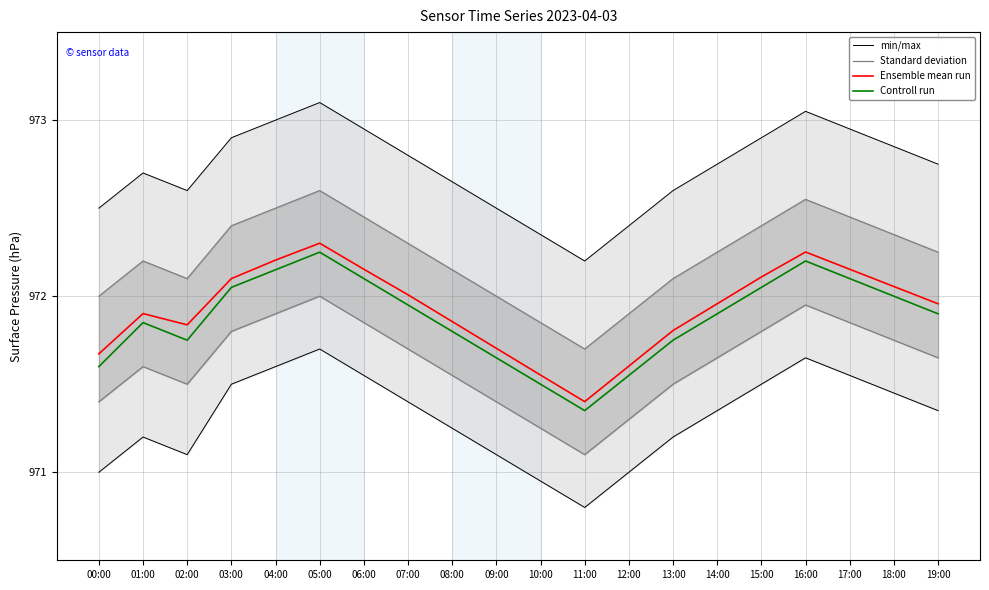

Reading left to right, extract all data points from this chart.

min/max: 00:00=971.0	01:00=971.2	02:00=971.1	03:00=971.5	04:00=971.6	05:00=971.7	06:00=971.5	07:00=971.4	08:00=971.2	09:00=971.1	10:00=971.0	11:00=970.8	12:00=971.0	13:00=971.2	14:00=971.4	15:00=971.5	16:00=971.6	17:00=971.5	18:00=971.5	19:00=971.4
Standard deviation: 00:00=971.4	01:00=971.6	02:00=971.5	03:00=971.8	04:00=971.9	05:00=972.0	06:00=971.9	07:00=971.7	08:00=971.5	09:00=971.4	10:00=971.2	11:00=971.1	12:00=971.3	13:00=971.5	14:00=971.6	15:00=971.8	16:00=972.0	17:00=971.9	18:00=971.8	19:00=971.6
Ensemble mean run: 00:00=971.7	01:00=971.9	02:00=971.8	03:00=972.1	04:00=972.2	05:00=972.3	06:00=972.2	07:00=972.0	08:00=971.9	09:00=971.7	10:00=971.6	11:00=971.4	12:00=971.6	13:00=971.8	14:00=972.0	15:00=972.1	16:00=972.3	17:00=972.2	18:00=972.1	19:00=972.0
Controll run: 00:00=971.6	01:00=971.9	02:00=971.8	03:00=972.0	04:00=972.1	05:00=972.2	06:00=972.1	07:00=972.0	08:00=971.8	09:00=971.6	10:00=971.5	11:00=971.4	12:00=971.5	13:00=971.8	14:00=971.9	15:00=972.0	16:00=972.2	17:00=972.1	18:00=972.0	19:00=971.9